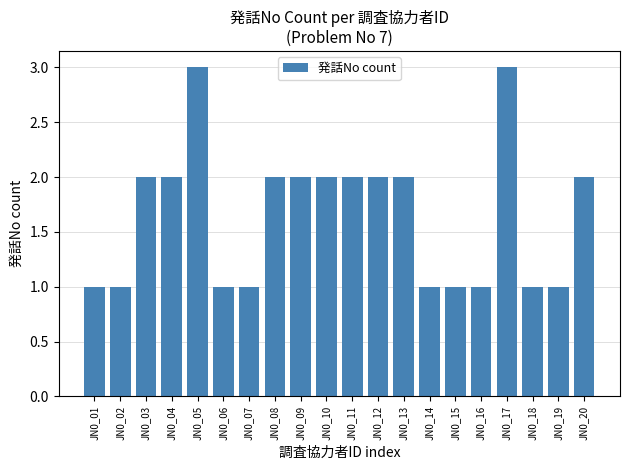

What is the value of the 10th bar from the left?

2